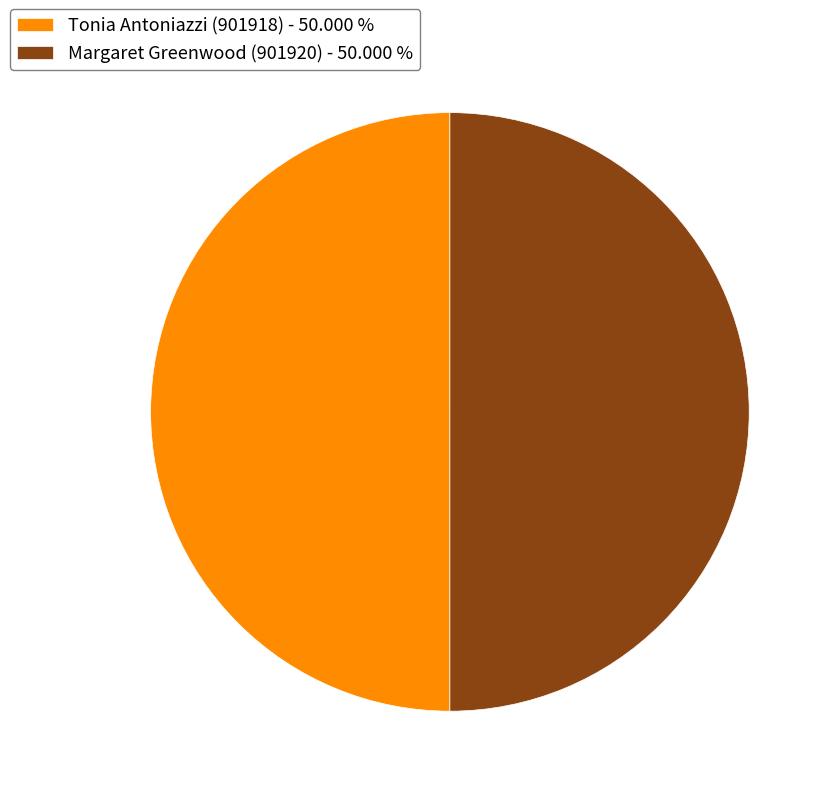

Do Tonia Antoniazzi (901918) and Margaret Greenwood (901920) together represent more than half of the pie?

Yes